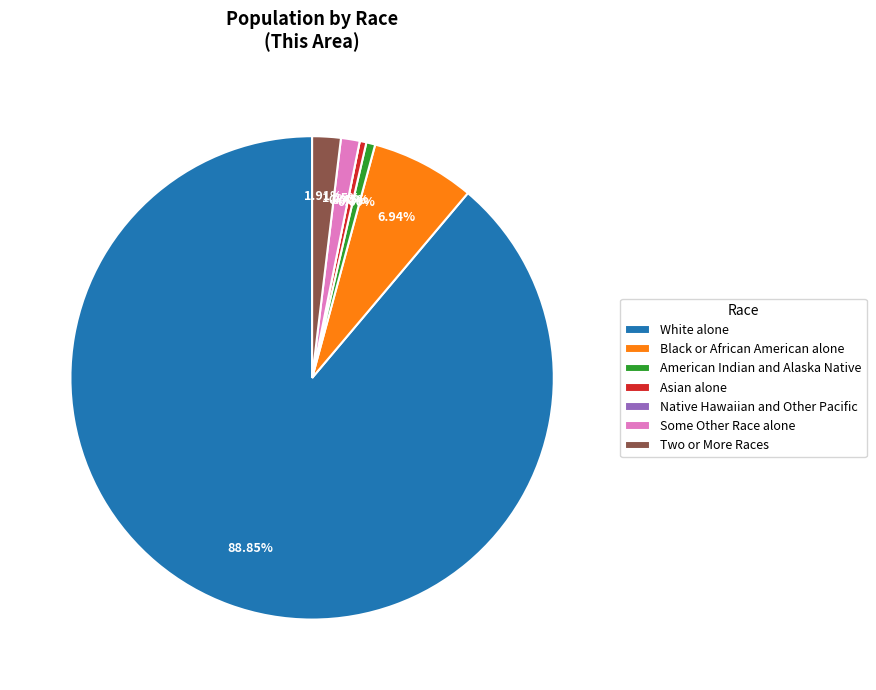

Is it true that Black or African American alone is 7% of the pie?

True